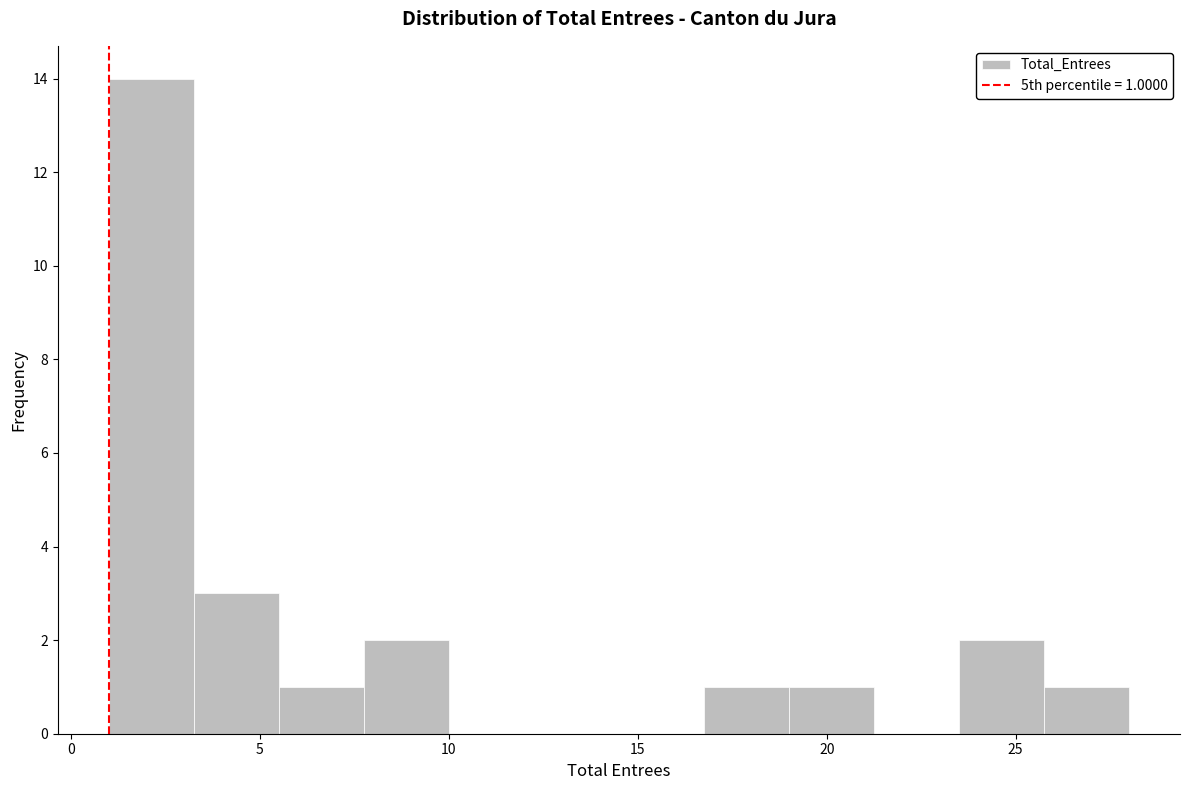

Over which range of the x-axis is the bar tallest?

1.00 to 3.25